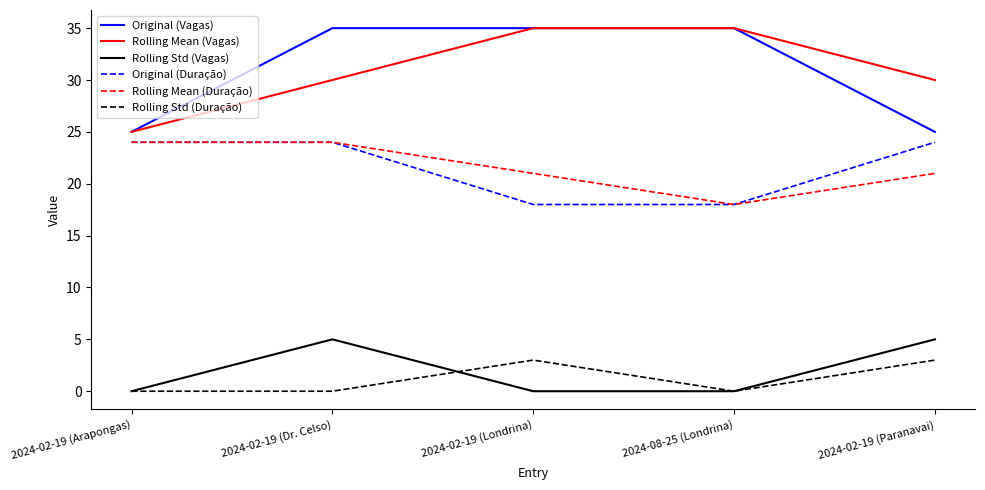

Is the value of Rolling Mean (Vagas) at 2024-02-19 (Londrina) greater than the value of Rolling Std (Vagas) at 2024-02-19 (Paranavai)?

Yes